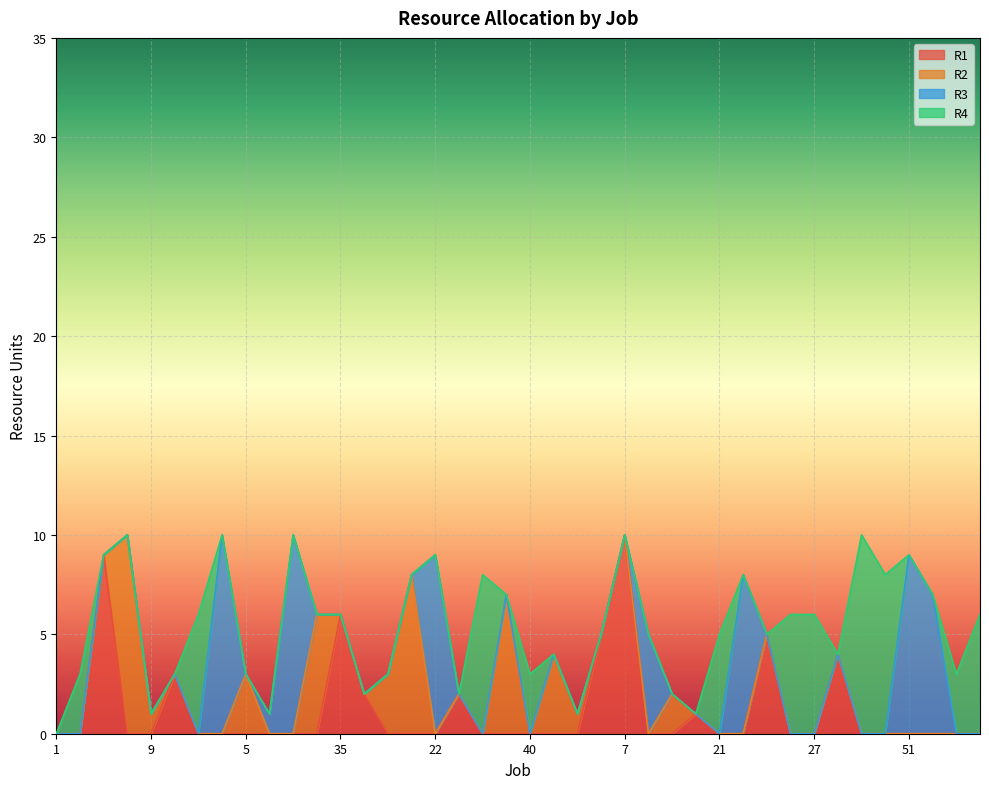

How many times do R1 and R3 cross each other?

3